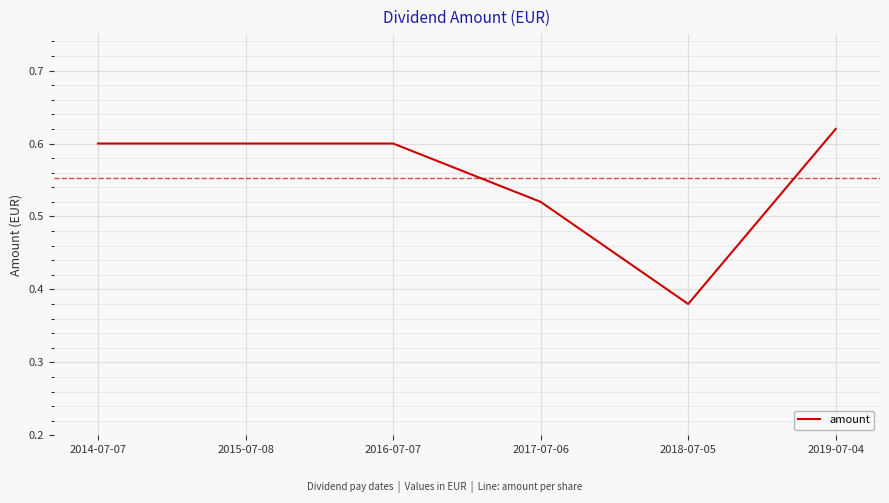

What is the sum of all values?

3.3